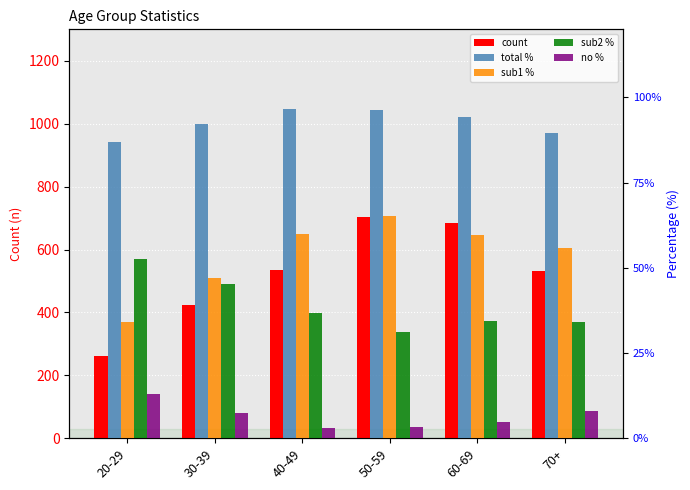

Rank the categories by sub2 % value from lowest to highest.

50-59, 70+, 60-69, 40-49, 30-39, 20-29